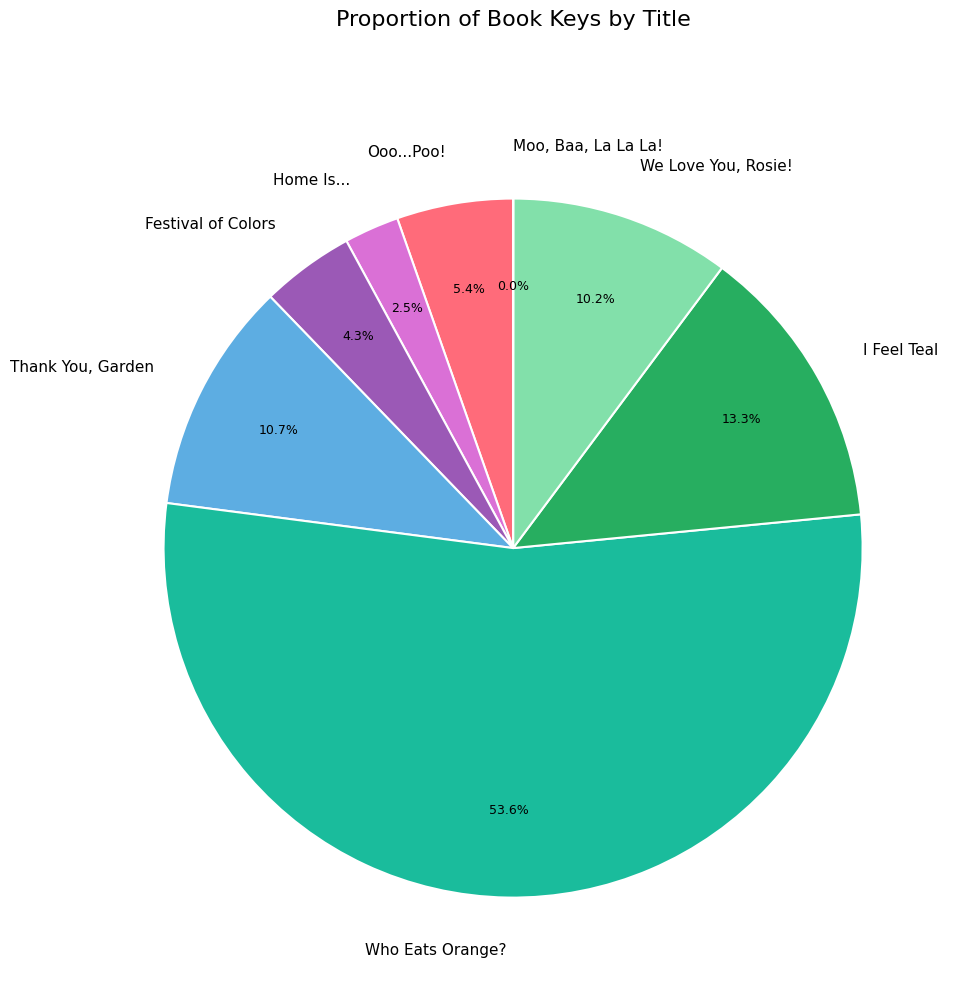

What percentage is the Ooo...Poo! slice, to the nearest percent?

5%